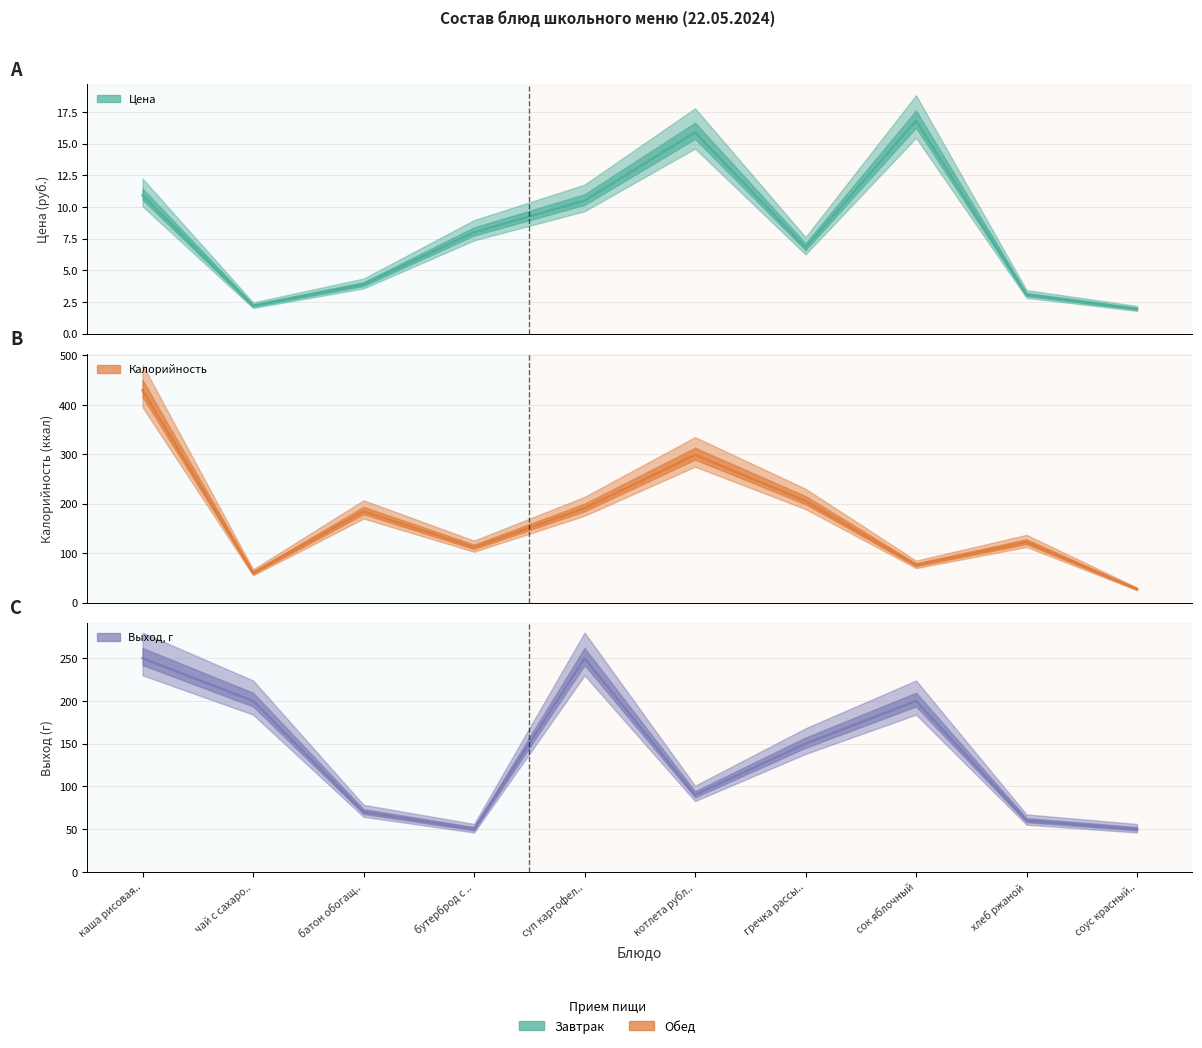

Reading left to right, list all the values displayed in this chart.

Цена: 10.9	2.2	3.9	8.0	10.5	15.9	6.8	16.8	3.1	1.9
Калорийность: 429.2	60.1	184.8	112.0	191.0	298.8	205.6	76.0	122.4	27.4
Выход, г: 250.0	200.0	70.0	50.0	250.0	90.0	150.0	200.0	60.0	50.0